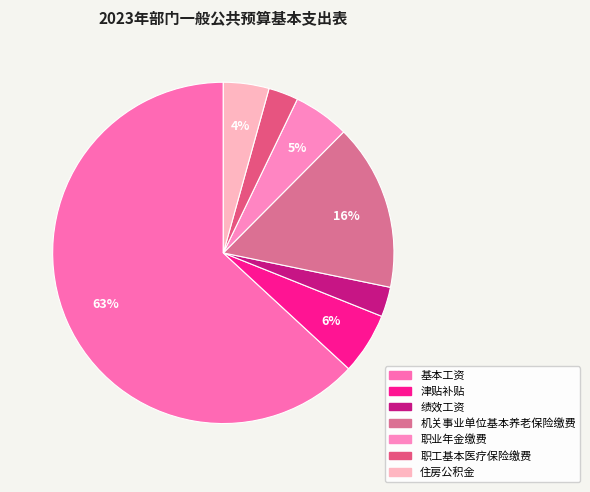

Is 职工基本医疗保险缴费 the majority of the pie?

No